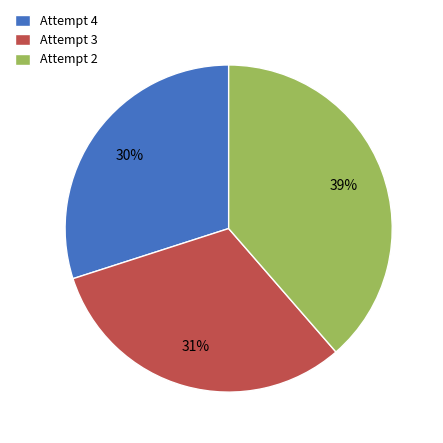

Count the number of slices in the pie.

3